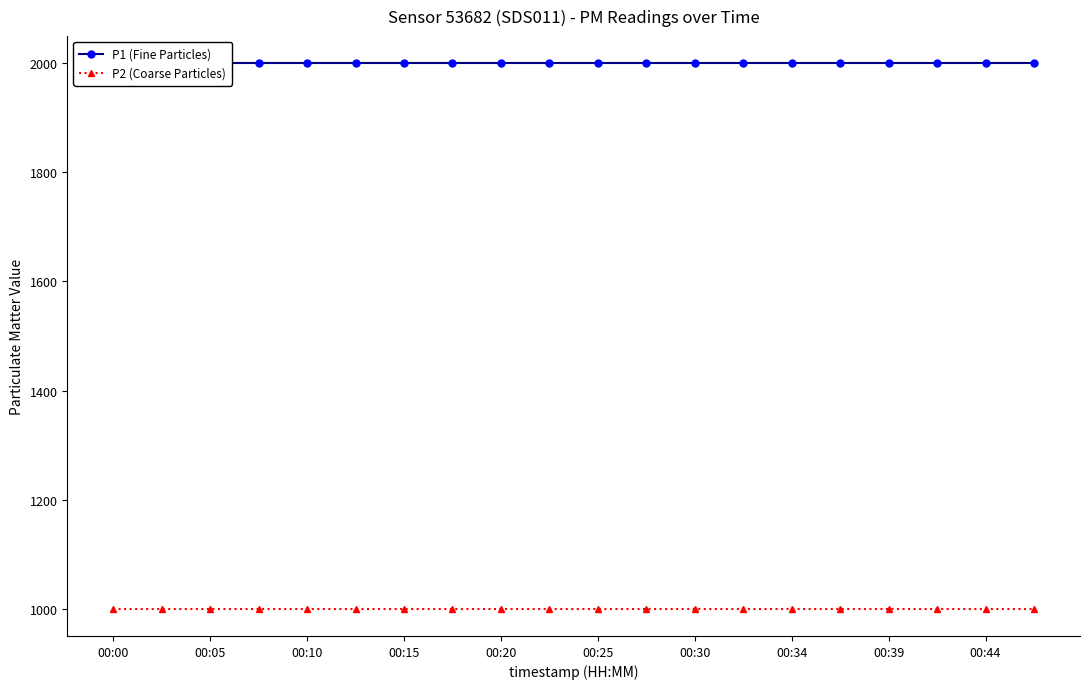

True or false: P1 (Fine Particles) and P2 (Coarse Particles) cross at least once.

False